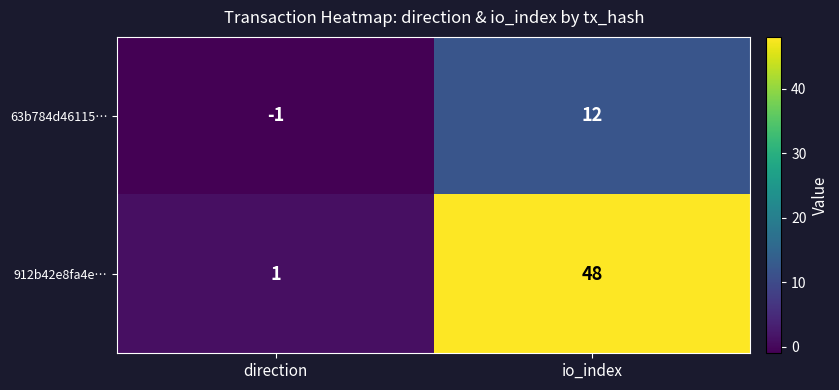

Rank the series by their maximum value, from lowest to highest.

63b784d46115…, 912b42e8fa4e…